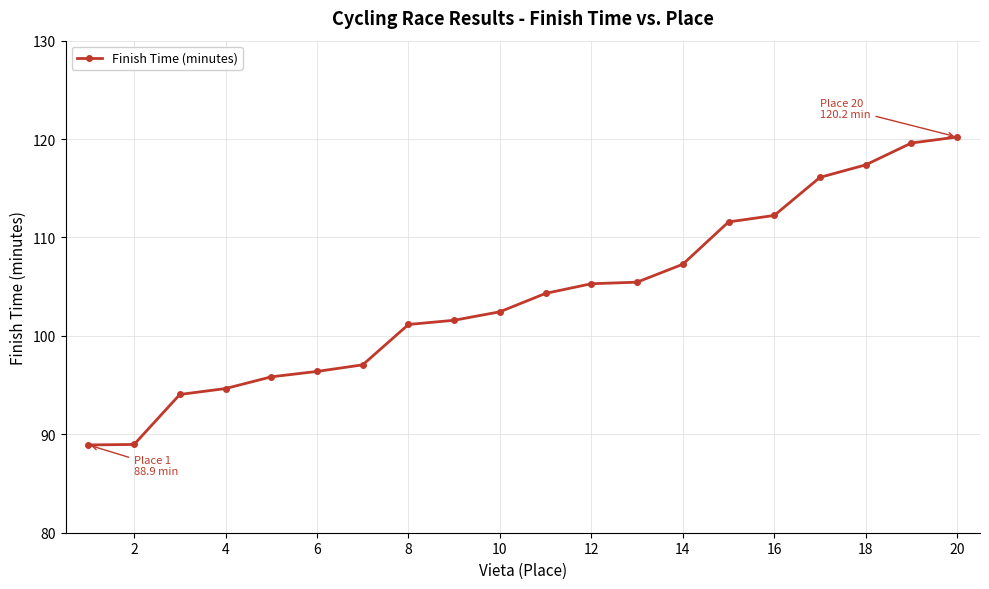

Is this an area chart (filled region under the line)?

No